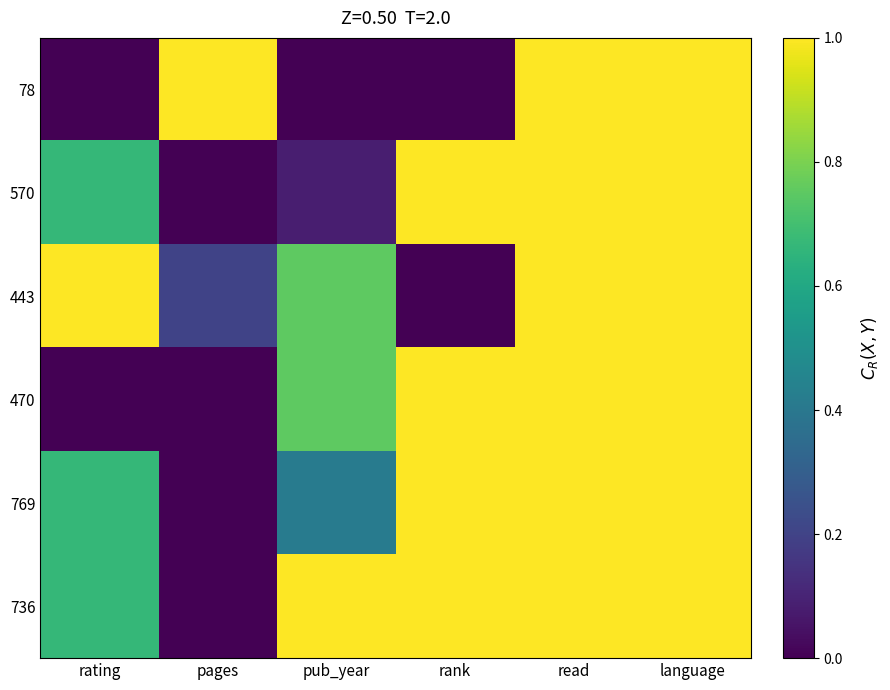

Reading left to right, list all the values displayed in this chart.

78: rating=0.0	pages=1.0	pub_year=0.0	rank=0.0	read=1.0	language=1.0
570: rating=0.7	pages=0.0	pub_year=0.1	rank=1.0	read=1.0	language=1.0
443: rating=1.0	pages=0.2	pub_year=0.8	rank=0.0	read=1.0	language=1.0
470: rating=0.0	pages=0.0	pub_year=0.8	rank=1.0	read=1.0	language=1.0
769: rating=0.7	pages=0.0	pub_year=0.4	rank=1.0	read=1.0	language=1.0
736: rating=0.7	pages=0.0	pub_year=1.0	rank=1.0	read=1.0	language=1.0